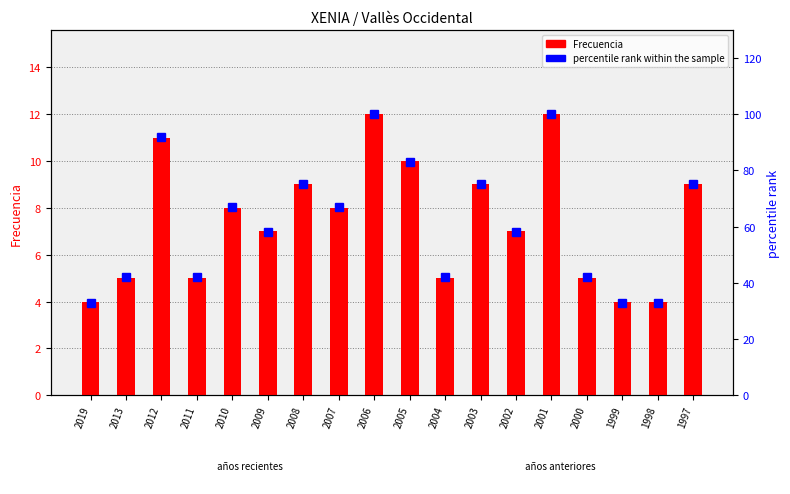

What is the total value across all series at 1997?

84